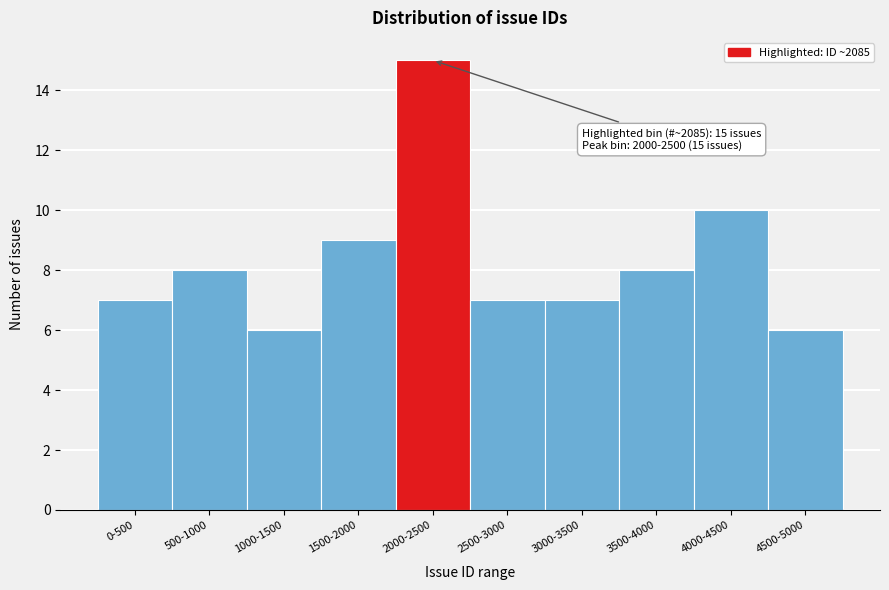

Reading left to right, transcribe all the data shown in this chart.

7	8	6	9	15	7	7	8	10	6